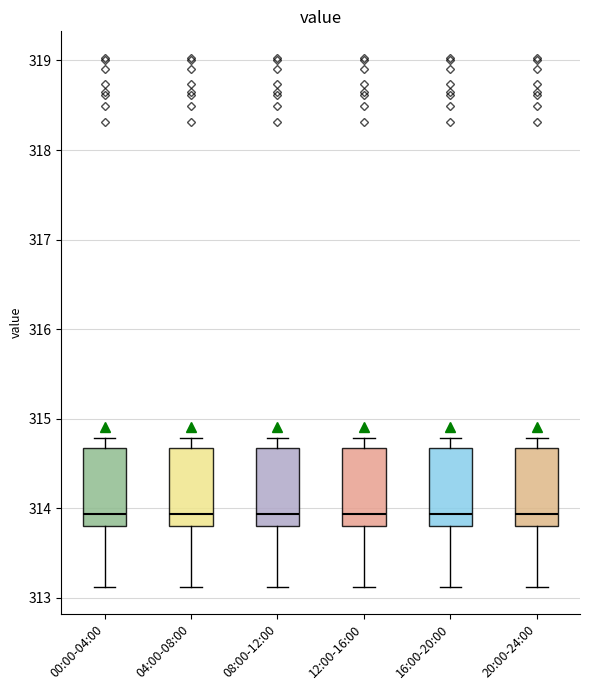

Reading left to right, transcribe this box plot: for each box, give where its median line is, the range the box spans, and where its two whiskers end, as read against the y-axis. The values are not printed on the chart, so give them approximately, as read against the axis.

00:00-04:00: median 313.9, box 313.8 to 314.7, whiskers 313.1 to 314.8
04:00-08:00: median 313.9, box 313.8 to 314.7, whiskers 313.1 to 314.8
08:00-12:00: median 313.9, box 313.8 to 314.7, whiskers 313.1 to 314.8
12:00-16:00: median 313.9, box 313.8 to 314.7, whiskers 313.1 to 314.8
16:00-20:00: median 313.9, box 313.8 to 314.7, whiskers 313.1 to 314.8
20:00-24:00: median 313.9, box 313.8 to 314.7, whiskers 313.1 to 314.8